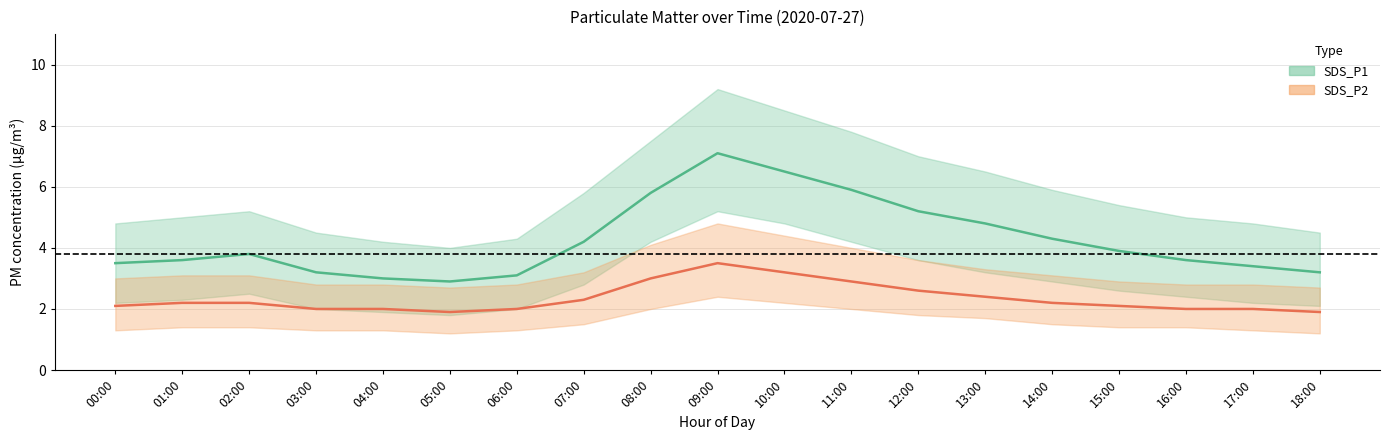

Which series has the largest total across all categories?

SDS_P1